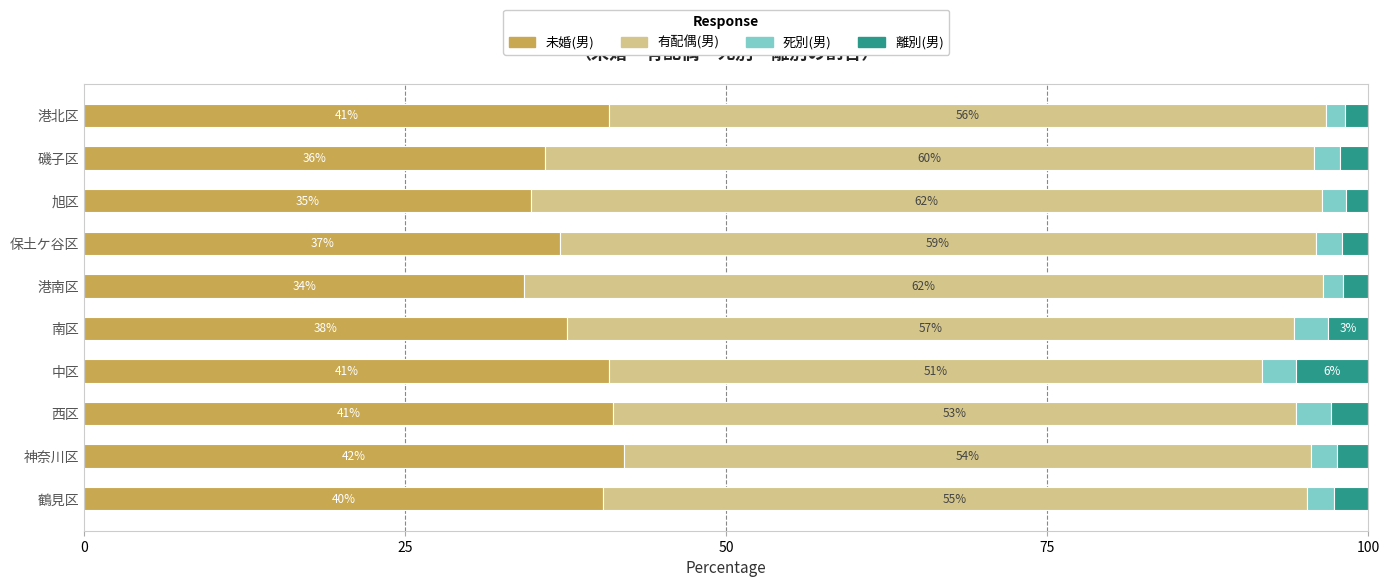

What is the total value across all series at 神奈川区?

100.0